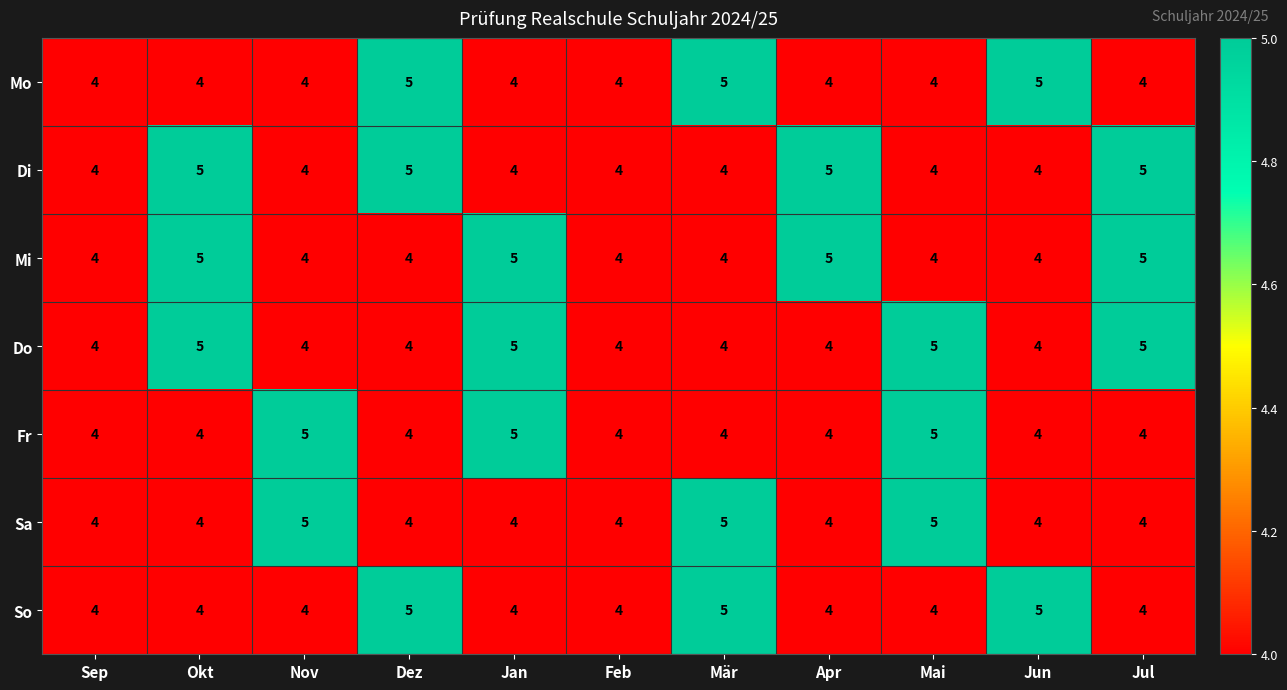

The Di series shows 5 at Okt. True or false?

True